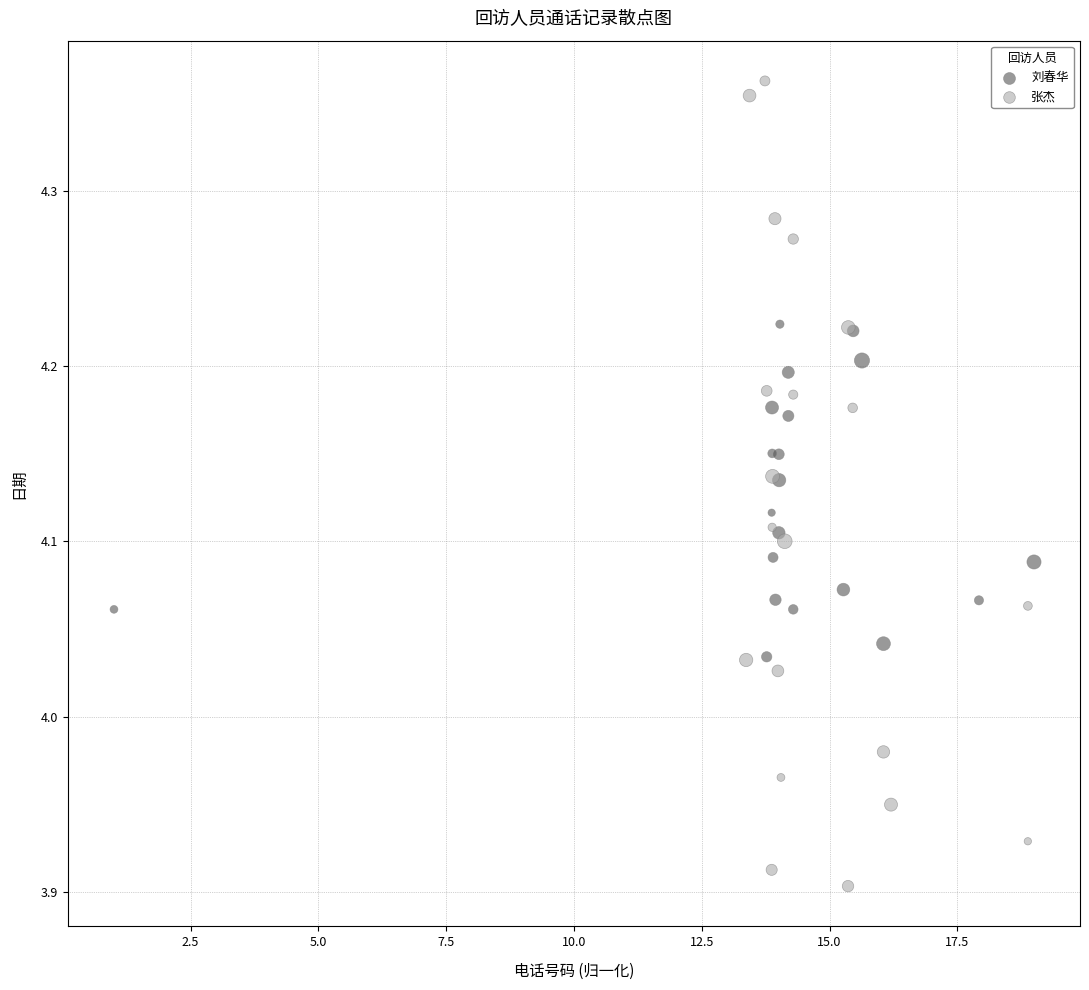

Which series reaches the minimum Y coordinate?

张杰